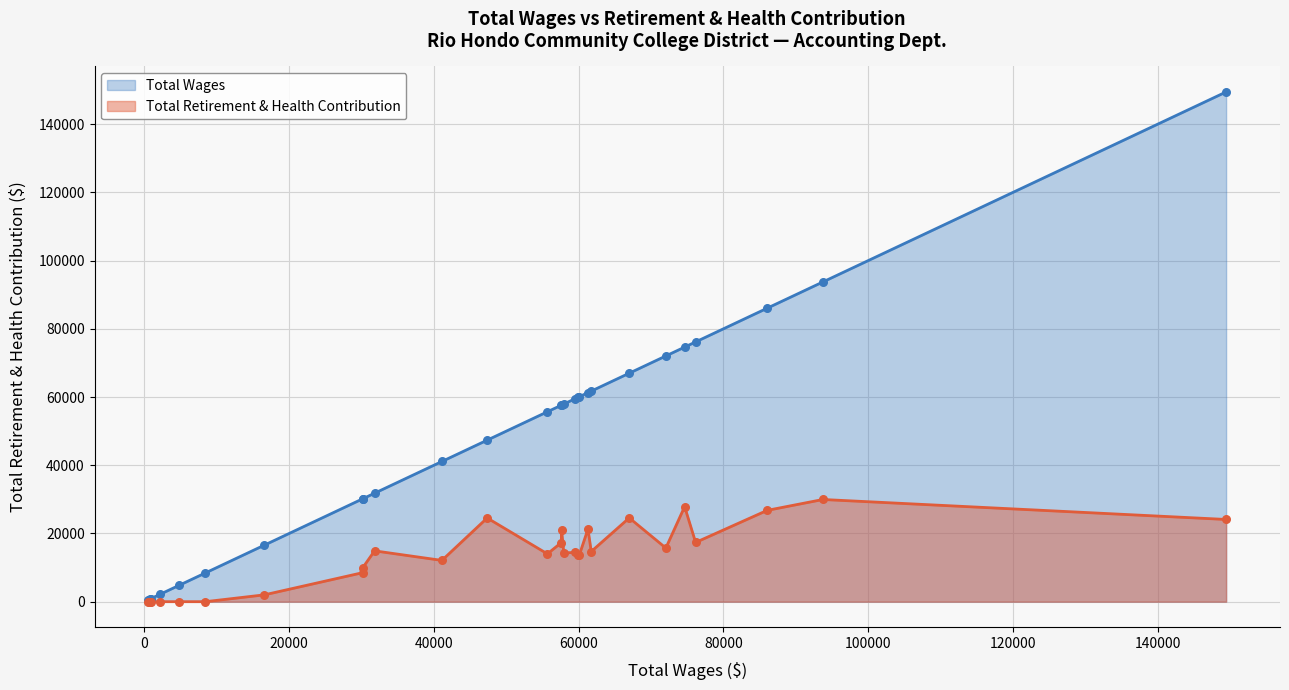

What are all the series names shown in the legend?

Total Wages, Total Retirement & Health Contribution